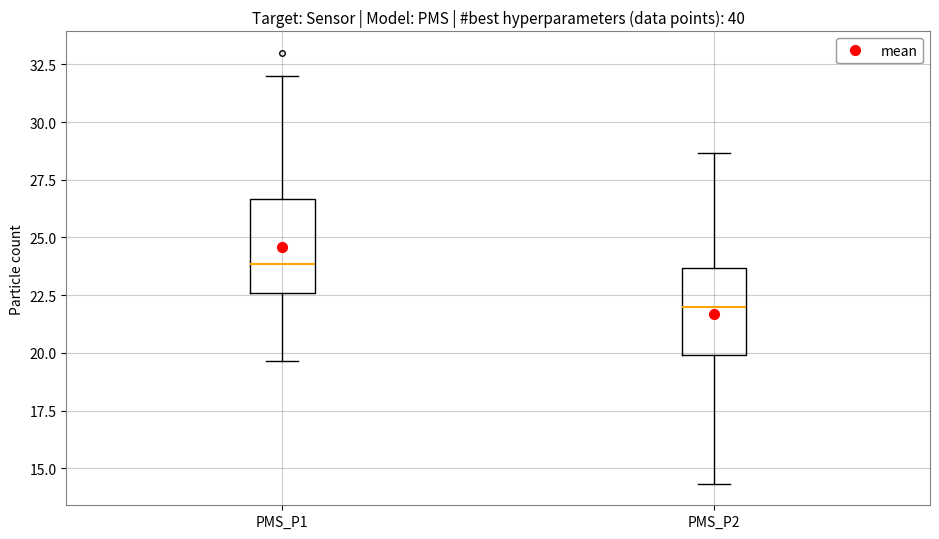

Reading left to right, transcribe this box plot: for each box, give where its median line is, the range the box spans, and where its two whiskers end, as read against the y-axis. The values are not printed on the chart, so give them approximately, as read against the axis.

PMS_P1: median 24.0, box 22.5 to 26.5, whiskers 19.5 to 32.0
PMS_P2: median 22.0, box 20.0 to 23.5, whiskers 14.5 to 28.5